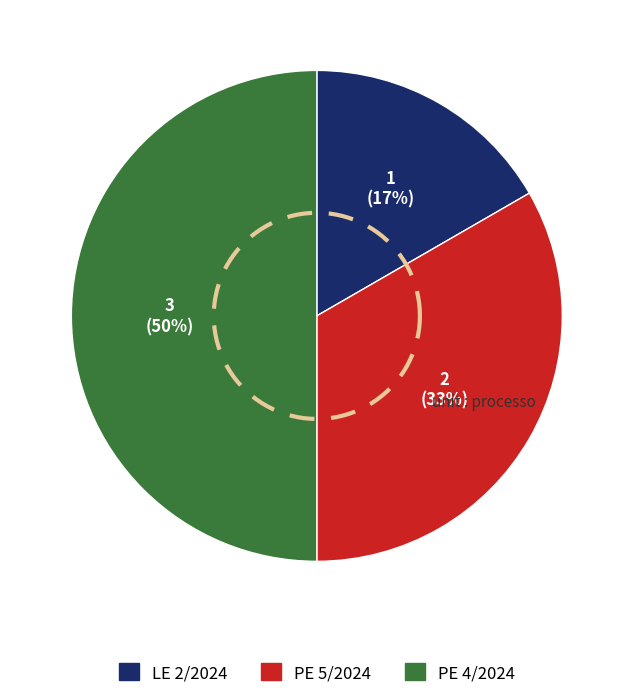

Which has a higher value, LE 2/2024 or PE 4/2024?

PE 4/2024